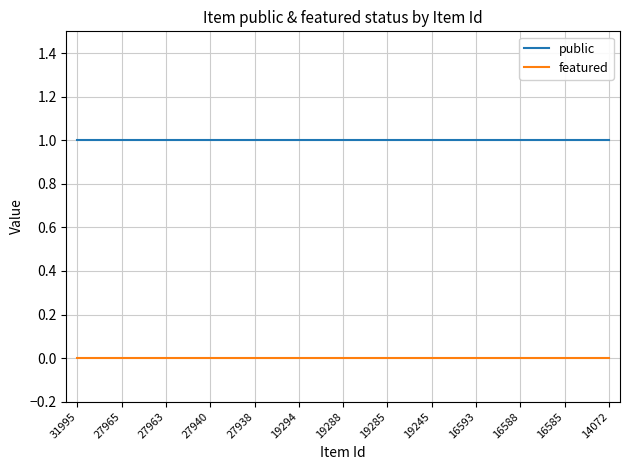

How many lines are shown in the chart?

2